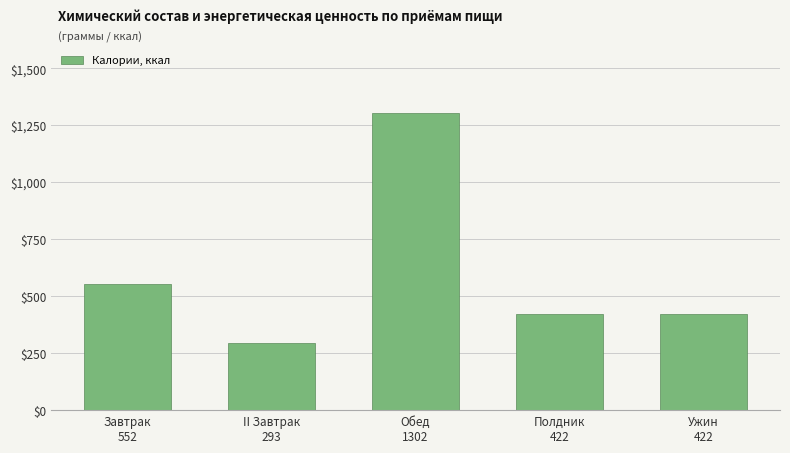

Count the values in the range 422 to 552.

3